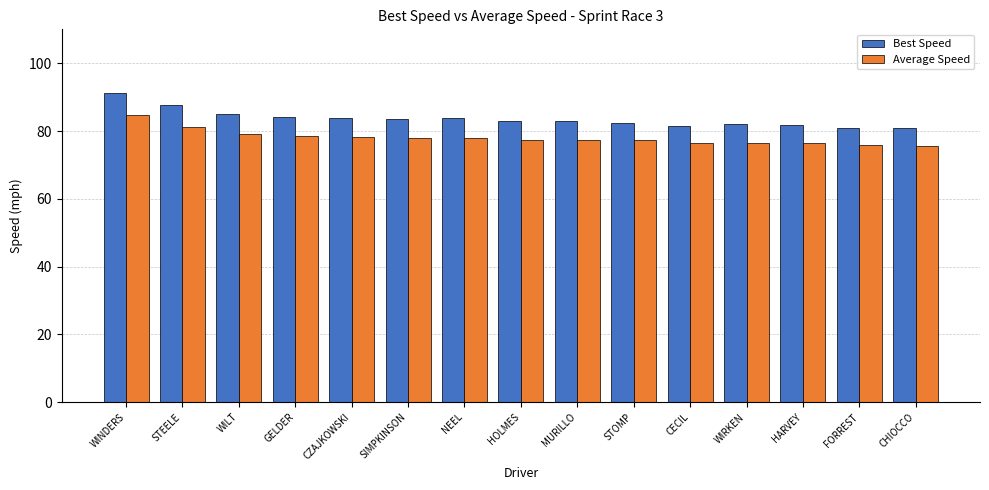

The value of Best Speed at GELDER is 56.6. True or false?

False